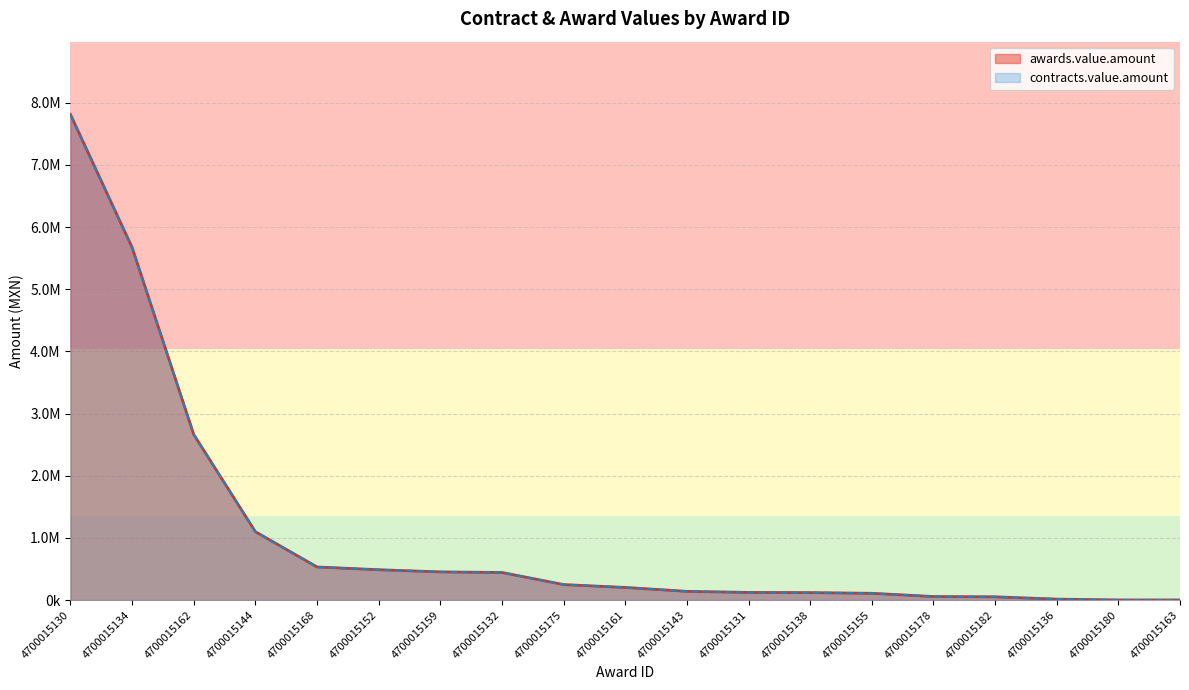

Which series has the largest total across all categories?

awards.value.amount